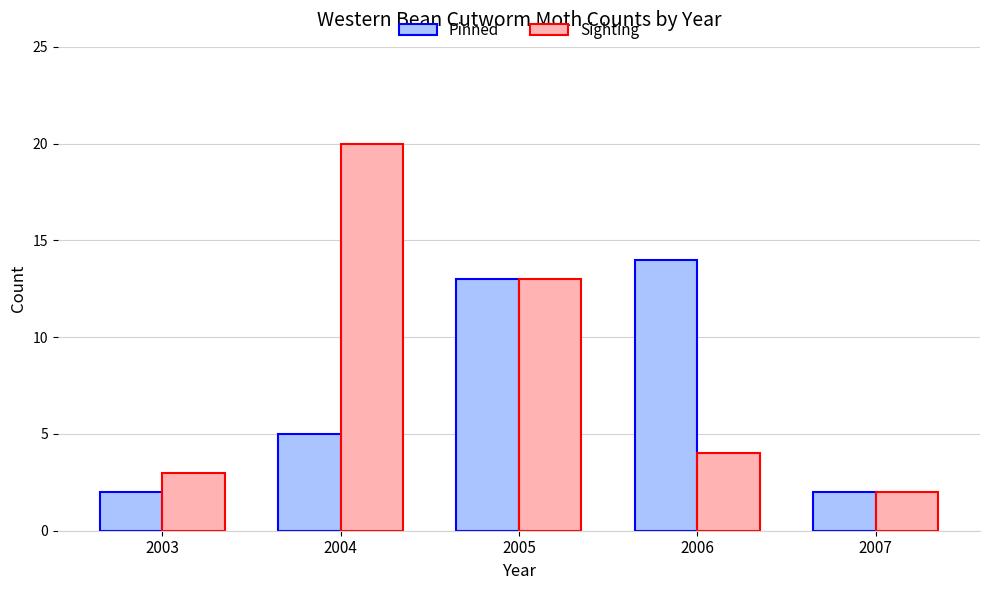

What is the highest value of the Pinned series?

14